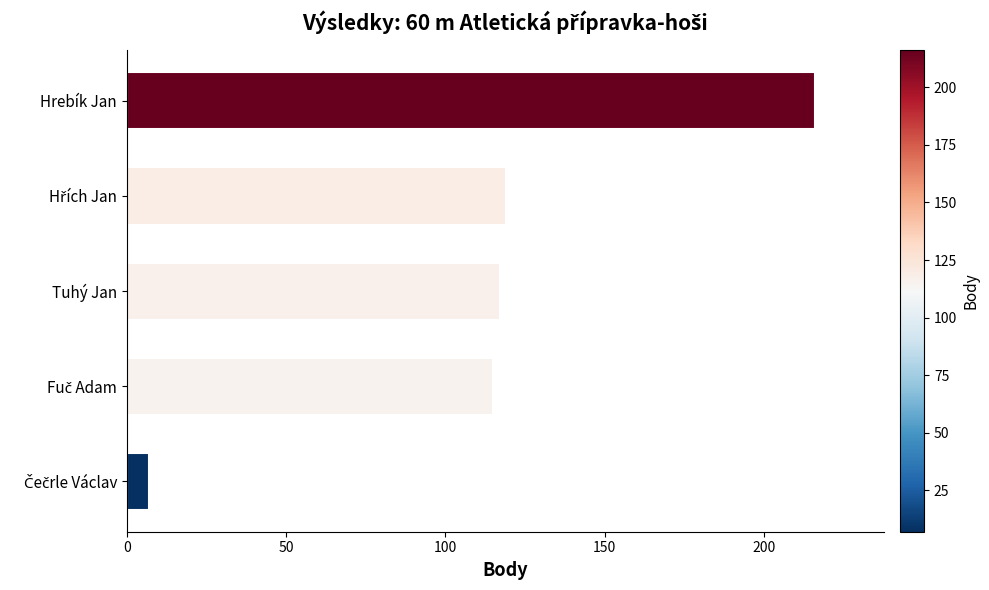

What is the difference between the maximum and minimum values?

209